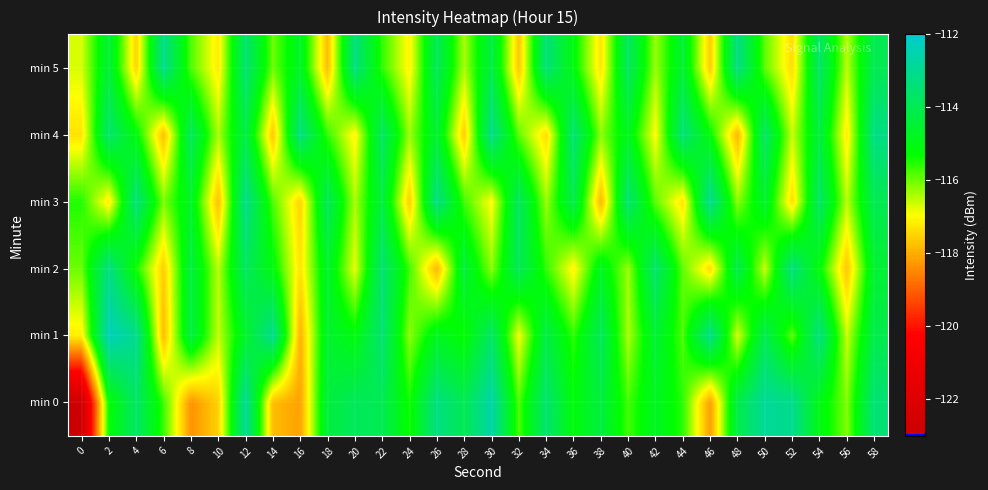

What is the smallest value displayed?

-122.9